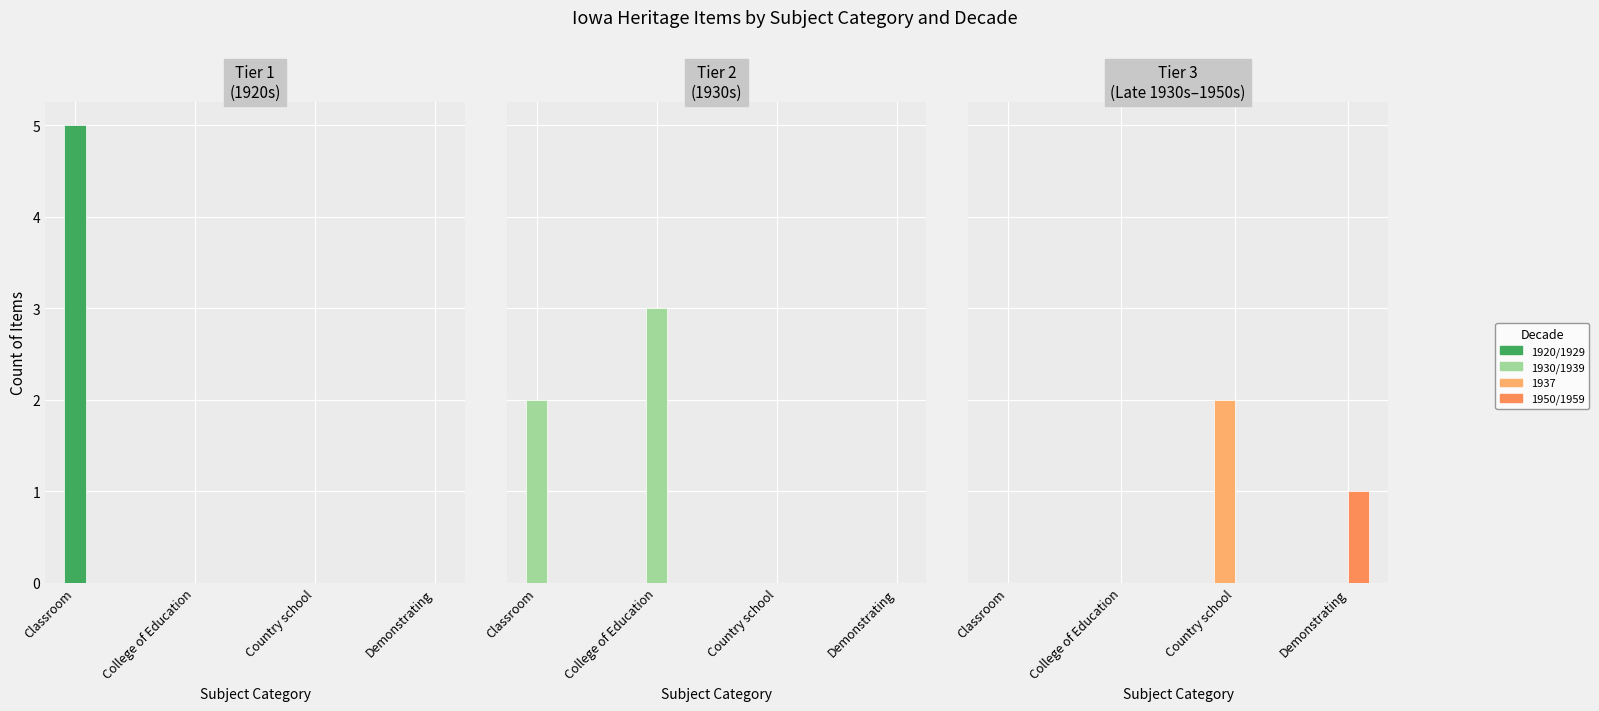

What is the label of the 4th bar from the left?

Demonstrating